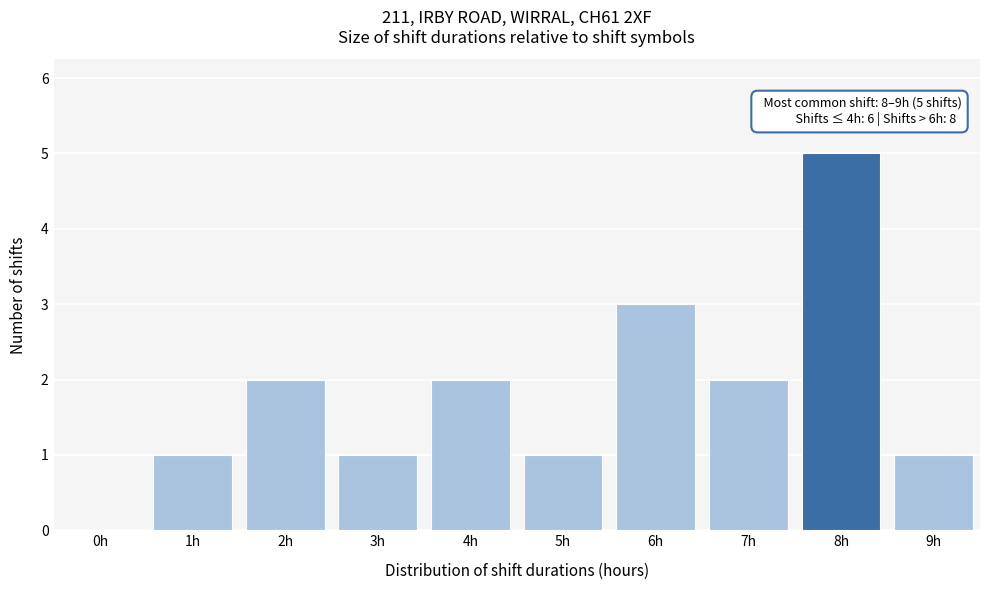

Reading left to right, list all the values displayed in this chart.

0h=0	1h=1	2h=2	3h=1	4h=2	5h=1	6h=3	7h=2	8h=5	9h=1